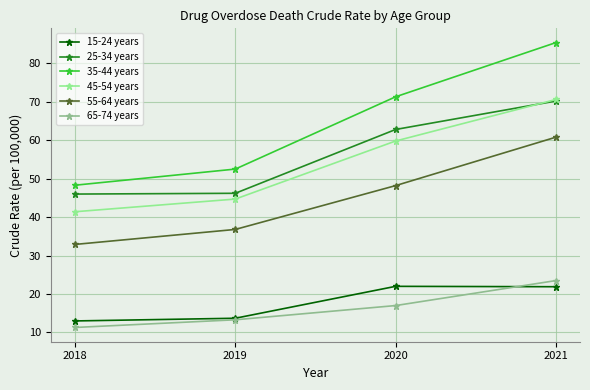

Which category has the lowest value in the 15-24 years series?

2018